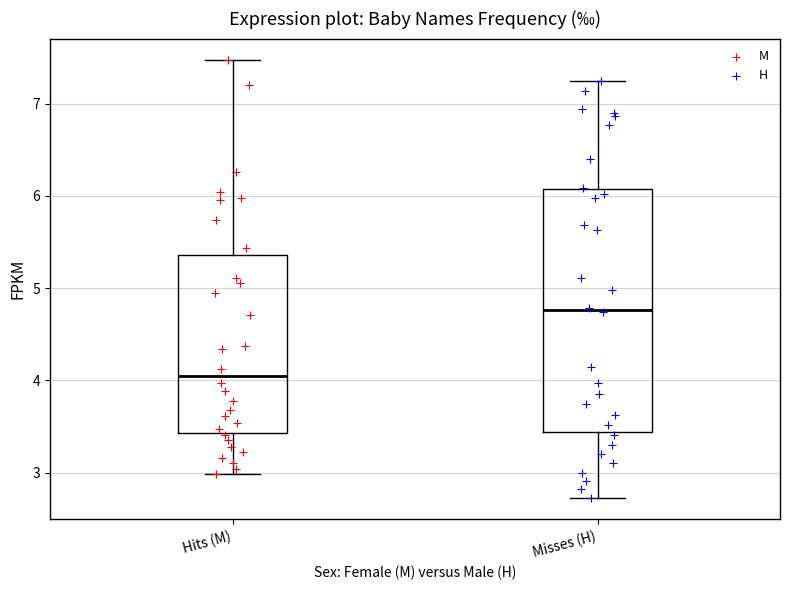

Reading left to right, transcribe this box plot: for each box, give where its median line is, the range the box spans, and where its two whiskers end, as read against the y-axis. The values are not printed on the chart, so give them approximately, as read against the axis.

Hits (M): median 4.0, box 3.4 to 5.4, whiskers 3.0 to 7.5
Misses (H): median 4.8, box 3.4 to 6.1, whiskers 2.7 to 7.3